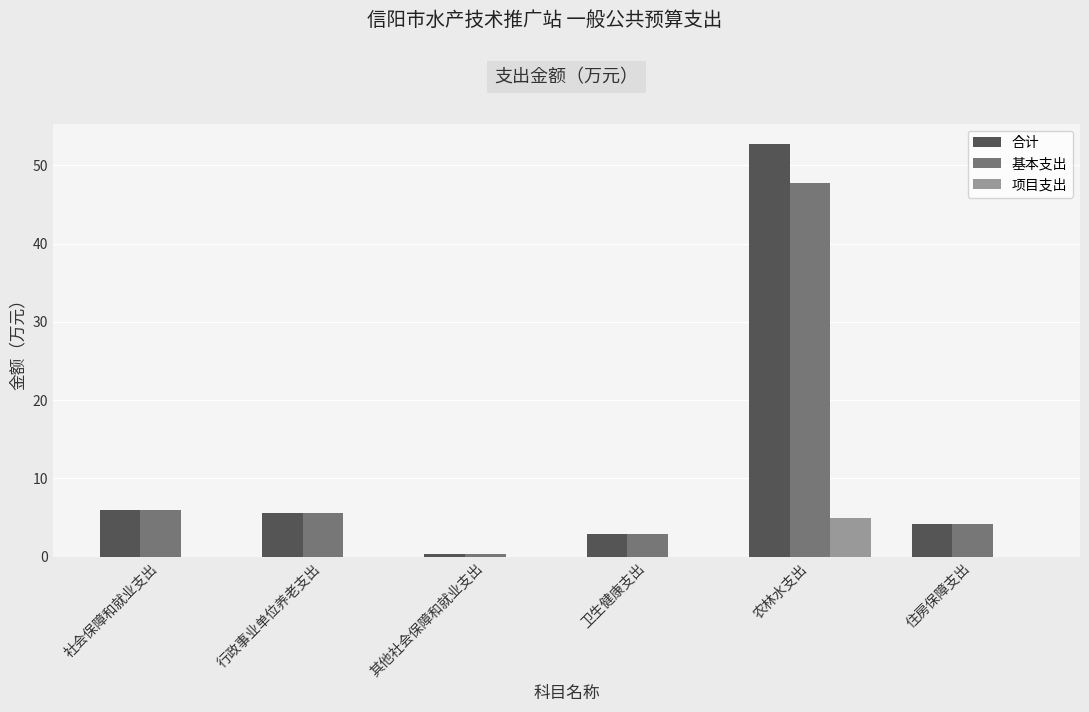

What is the highest value of the 基本支出 series?

47.7